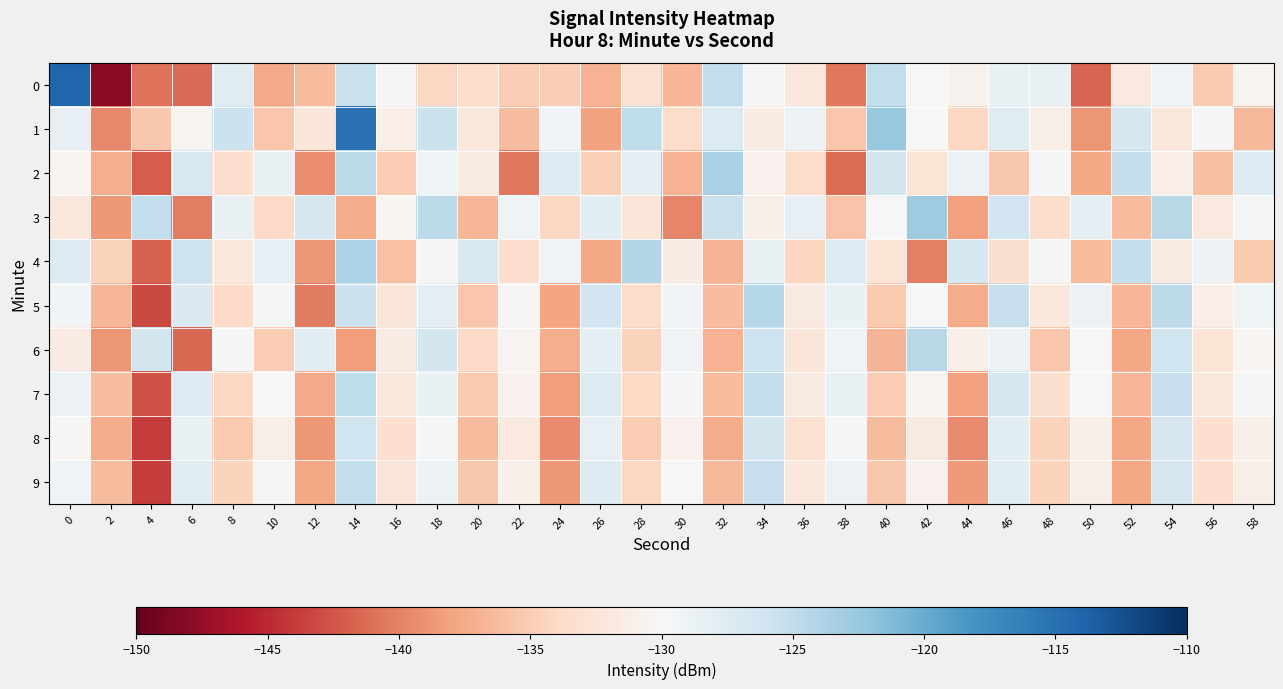

Reading left to right, what are all the values shown in this chart?

0: 0=-114.1	2=-148.1	4=-140.8	6=-141.3	8=-127.6	10=-137.5	12=-136.4	14=-125.6	16=-130.2	18=-134.2	20=-133.5	22=-134.9	24=-135.0	26=-136.9	28=-133.0	30=-136.7	32=-125.1	34=-129.8	36=-132.2	38=-140.5	40=-125.1	42=-130.1	44=-130.7	46=-128.7	48=-128.5	50=-141.7	52=-131.9	54=-129.1	56=-135.3	58=-130.5
1: 0=-128.3	2=-139.6	4=-135.4	6=-130.6	8=-125.8	10=-135.5	12=-132.5	14=-115.1	16=-131.3	18=-125.7	20=-132.1	22=-136.2	24=-129.4	26=-138.1	28=-124.9	30=-133.7	32=-127.3	34=-131.5	36=-128.8	38=-135.6	40=-122.4	42=-129.9	44=-134.2	46=-127.6	48=-131.1	50=-138.9	52=-126.7	54=-132.3	56=-129.8	58=-136.5
2: 0=-130.5	2=-137.2	4=-142.1	6=-126.8	8=-133.4	10=-128.7	12=-139.3	14=-124.6	16=-135.1	18=-129.2	20=-131.8	22=-140.5	24=-127.3	26=-134.7	28=-128.1	30=-136.9	32=-123.5	34=-130.8	36=-133.6	38=-141.2	40=-126.4	42=-132.7	44=-128.9	46=-135.4	48=-129.6	50=-137.8	52=-125.2	54=-131.3	56=-136.0	58=-127.5
3: 0=-132.3	2=-138.7	4=-125.1	6=-140.3	8=-128.5	10=-133.9	12=-126.7	14=-137.5	16=-130.4	18=-124.8	20=-136.6	22=-129.3	24=-134.1	26=-127.9	28=-132.5	30=-139.8	32=-125.6	34=-131.2	36=-128.4	38=-135.7	40=-130.1	42=-122.9	44=-138.2	46=-126.1	48=-133.5	50=-128.2	52=-136.3	54=-124.4	56=-131.9	58=-129.7
4: 0=-127.4	2=-134.6	4=-141.8	6=-125.9	8=-132.2	10=-128.3	12=-138.6	14=-123.7	16=-135.9	18=-130.2	20=-126.8	22=-133.4	24=-129.1	26=-137.7	28=-124.2	30=-131.5	32=-136.8	34=-128.6	36=-134.3	38=-127.2	40=-132.8	42=-140.1	44=-126.5	46=-133.2	48=-129.8	50=-136.4	52=-125.3	54=-131.7	56=-128.9	58=-135.2
5: 0=-129.5	2=-136.7	4=-143.2	6=-127.1	8=-133.8	10=-129.6	12=-140.4	14=-125.7	16=-132.4	18=-128.1	20=-135.6	22=-130.3	24=-137.9	26=-126.2	28=-133.7	30=-129.4	32=-136.1	34=-124.3	36=-131.8	38=-128.7	40=-135.3	42=-129.9	44=-137.5	46=-125.4	48=-132.1	50=-128.8	52=-136.6	54=-124.7	56=-131.4	58=-129.1
6: 0=-131.7	2=-138.9	4=-126.3	6=-141.5	8=-129.7	10=-135.1	12=-127.9	14=-138.3	16=-131.6	18=-126.4	20=-133.8	22=-130.5	24=-137.2	26=-128.0	28=-134.6	30=-129.3	32=-136.9	34=-125.8	36=-132.5	38=-129.2	40=-136.8	42=-124.5	44=-131.2	46=-128.9	48=-135.5	50=-130.1	52=-137.7	54=-126.0	56=-132.7	58=-130.4
7: 0=-128.9	2=-136.1	4=-142.7	6=-127.5	8=-134.2	10=-130.0	12=-137.6	14=-124.9	16=-132.3	18=-128.6	20=-135.2	22=-130.8	24=-138.4	26=-127.3	28=-134.0	30=-129.7	32=-136.4	34=-125.1	36=-131.8	38=-128.5	40=-135.1	42=-130.6	44=-138.2	46=-126.5	48=-133.2	50=-129.9	52=-136.6	54=-125.4	56=-132.1	58=-129.8
8: 0=-130.2	2=-137.4	4=-144.0	6=-128.6	8=-135.3	10=-131.1	12=-138.7	14=-126.0	16=-133.4	18=-129.7	20=-136.3	22=-131.9	24=-139.5	26=-128.4	28=-135.1	30=-130.8	32=-137.4	34=-126.3	36=-133.0	38=-129.7	40=-136.3	42=-131.8	44=-139.4	46=-127.7	48=-134.4	50=-131.1	52=-137.7	54=-126.6	56=-133.3	58=-131.0
9: 0=-129.1	2=-136.3	4=-143.9	6=-127.7	8=-134.4	10=-130.2	12=-137.8	14=-125.1	16=-132.5	18=-128.8	20=-135.4	22=-131.0	24=-138.6	26=-127.5	28=-134.2	30=-129.9	32=-136.5	34=-125.4	36=-132.1	38=-128.8	40=-135.4	42=-130.9	44=-138.5	46=-127.8	48=-134.5	50=-131.2	52=-137.8	54=-126.7	56=-133.4	58=-131.1